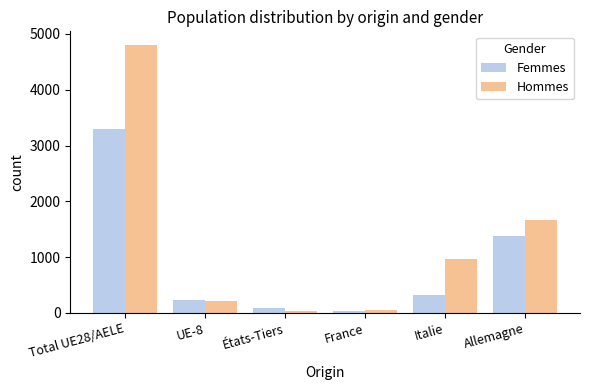

At which category is the sum across all series the highest?

Total UE28/AELE